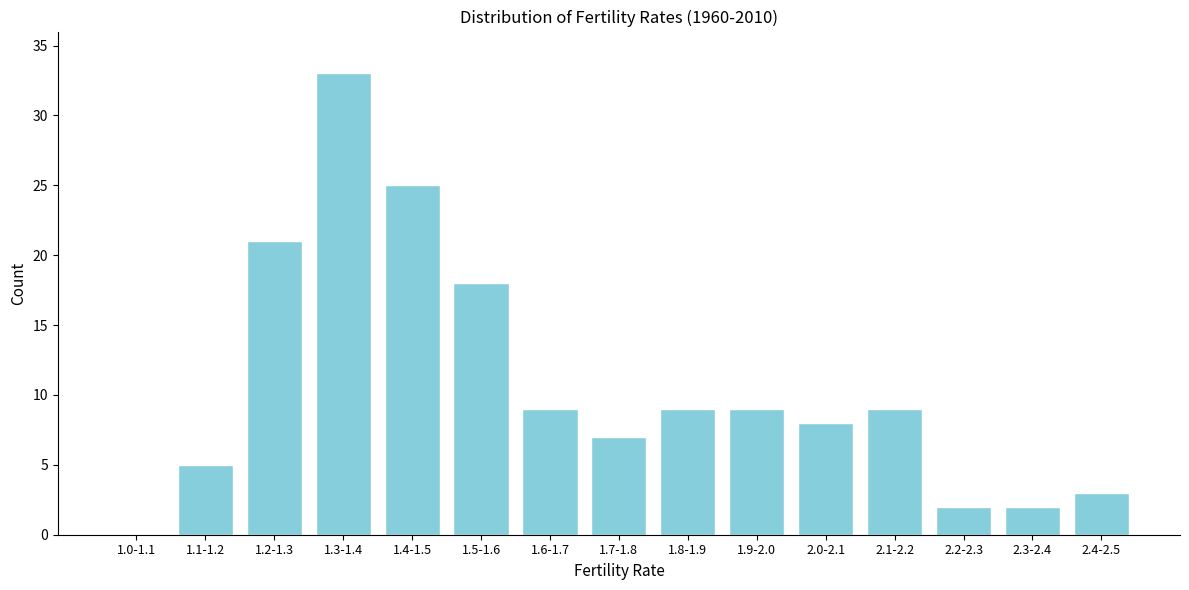

Reading left to right, what are all the values shown in this chart?

1.0-1.1=0	1.1-1.2=5	1.2-1.3=21	1.3-1.4=33	1.4-1.5=25	1.5-1.6=18	1.6-1.7=9	1.7-1.8=7	1.8-1.9=9	1.9-2.0=9	2.0-2.1=8	2.1-2.2=9	2.2-2.3=2	2.3-2.4=2	2.4-2.5=3